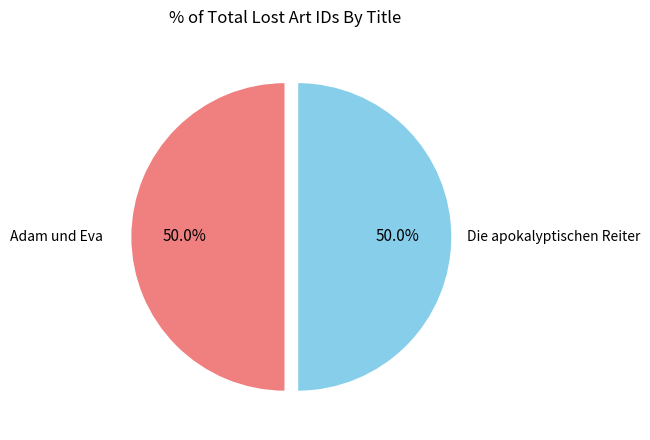

Which category has the smallest portion of the pie?

Die apokalyptischen Reiter